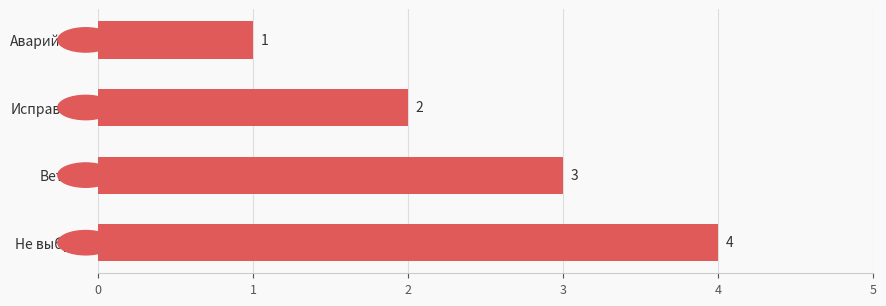

What is the sum of all values?

10